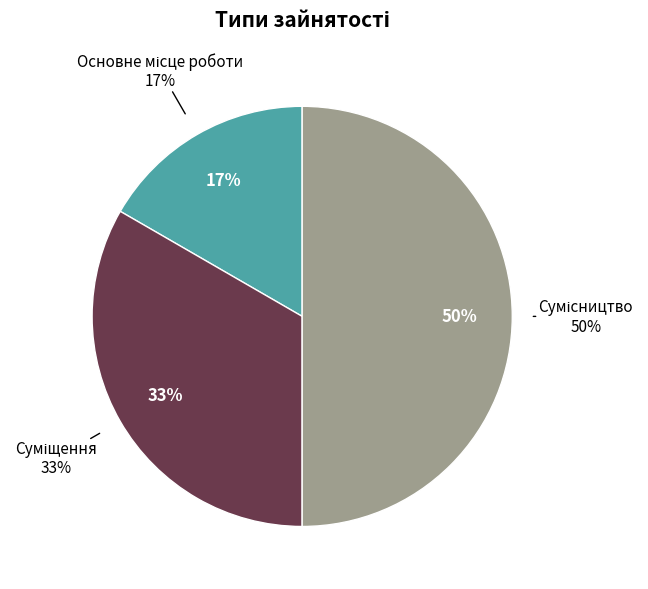

What percentage is NOT represented by Сумісництво?

50.0%